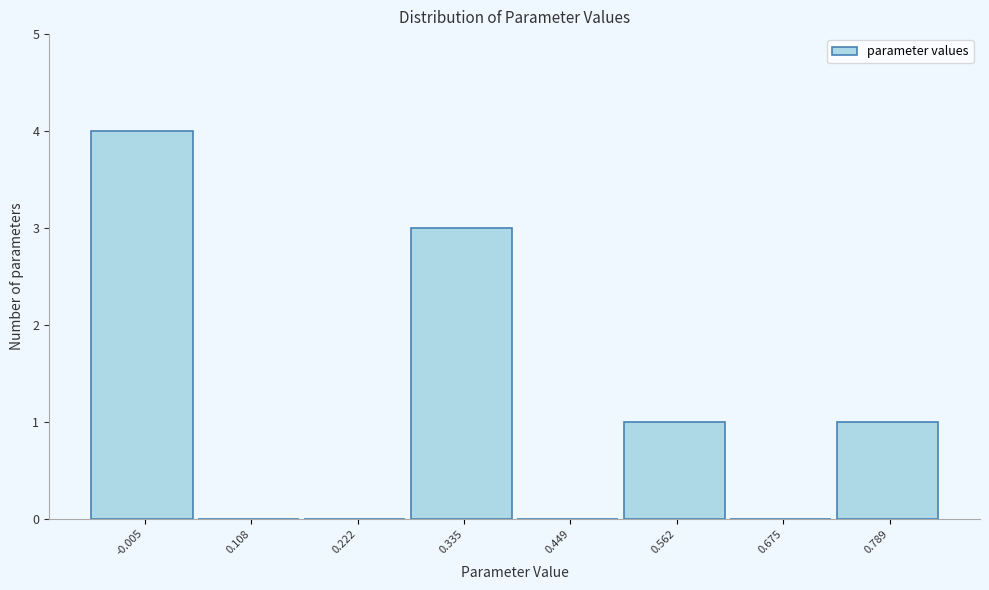

Reading left to right, what are all the values shown in this chart?

-0.005=4	0.108=0	0.222=0	0.335=3	0.449=0	0.562=1	0.675=0	0.789=1